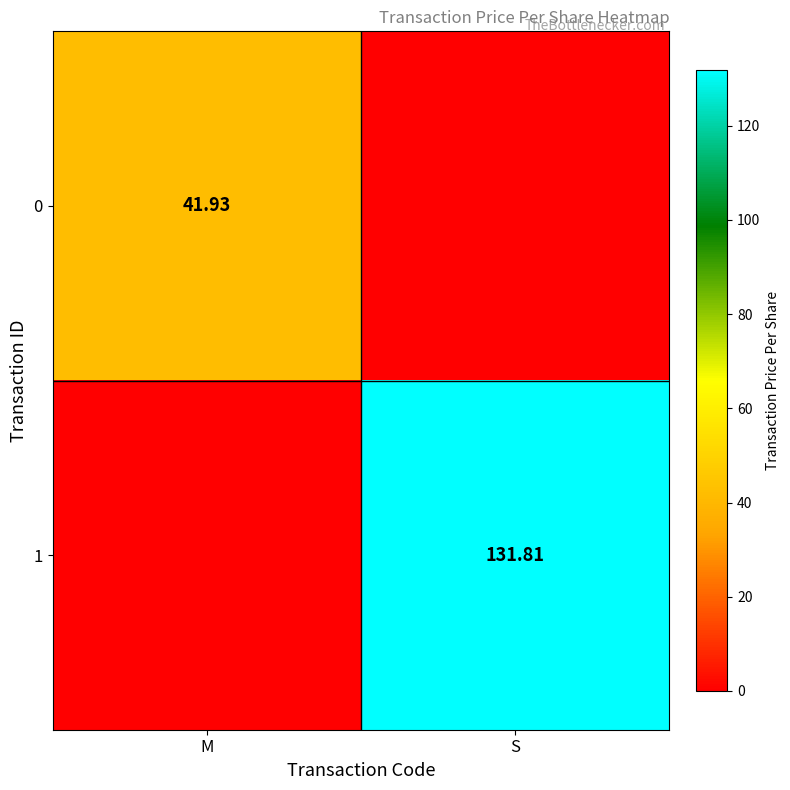

True or false: 1 has a value of 194.0 at S.

False